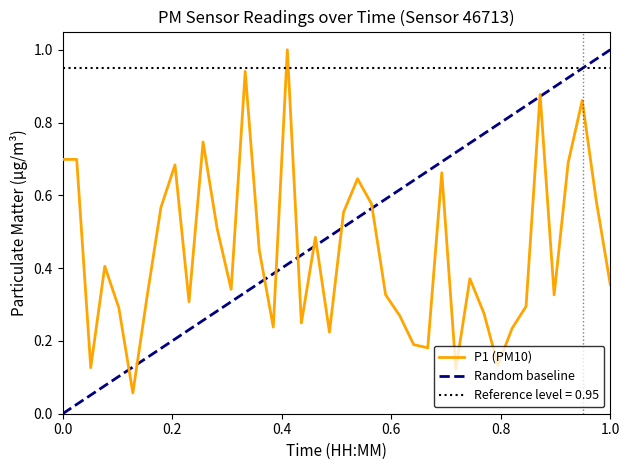

What is the maximum value for P1 (PM10)?

1.0